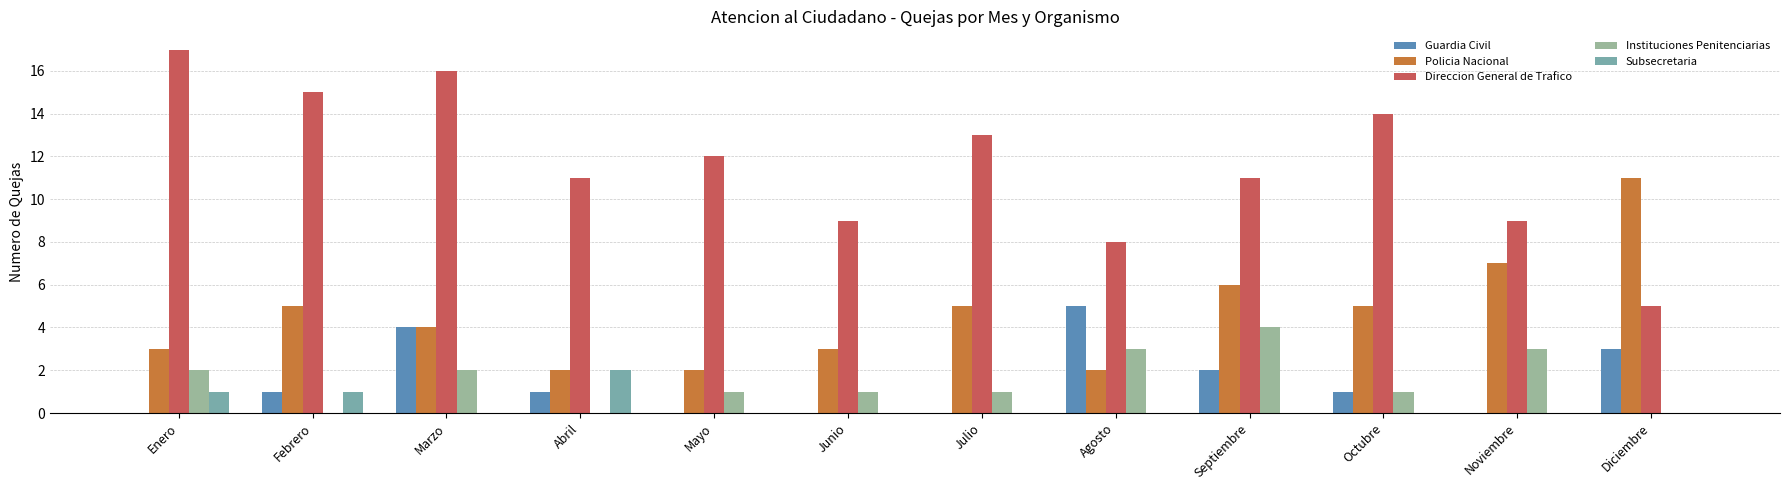

The Instituciones Penitenciarias series shows 2 at Marzo. True or false?

True